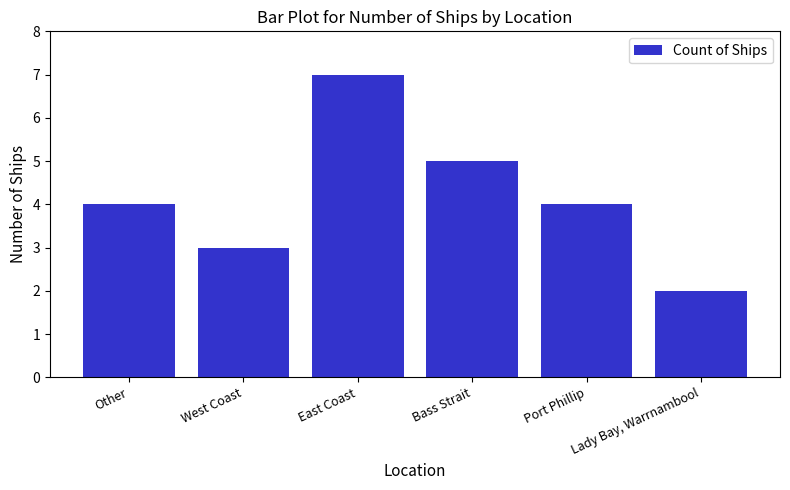

What position from the left is Port Phillip?

5